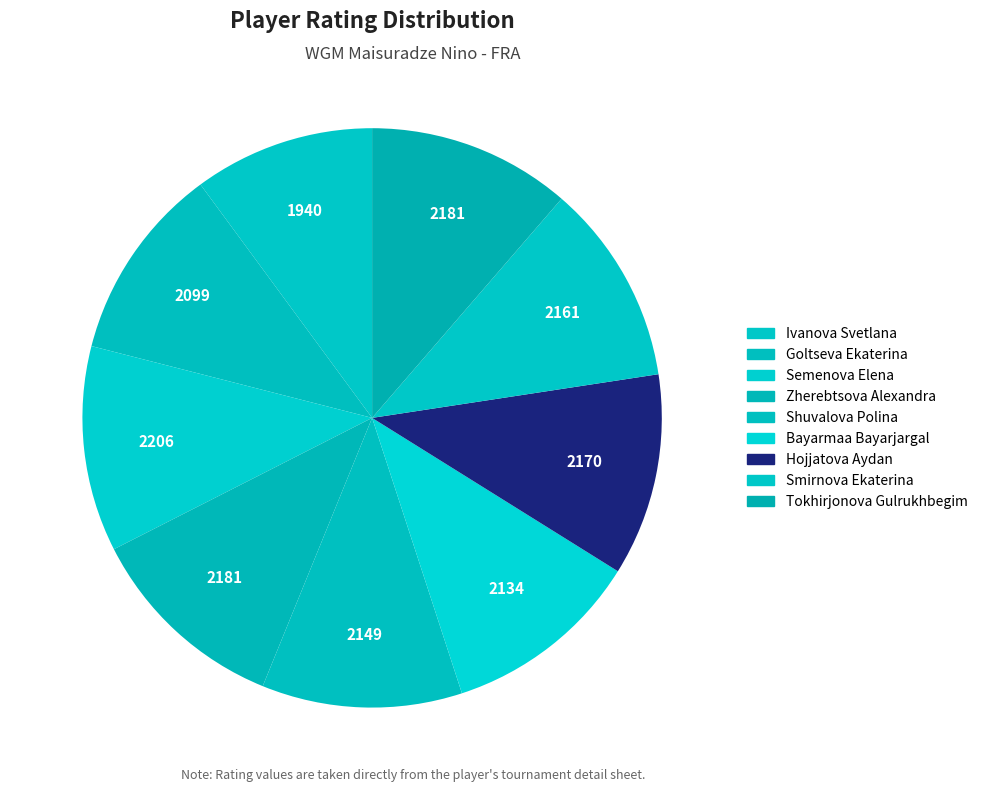

The Shuvalova Polina slice represents 20% of the pie. True or false?

False